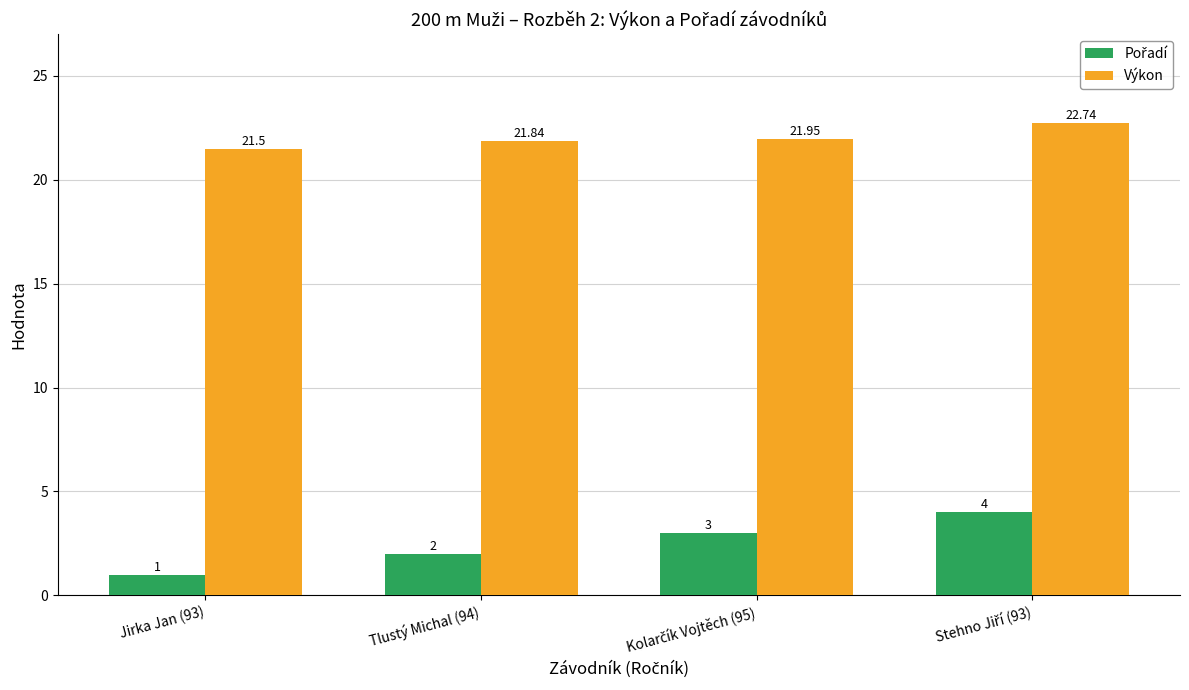

What is the highest value of the Výkon series?

22.7